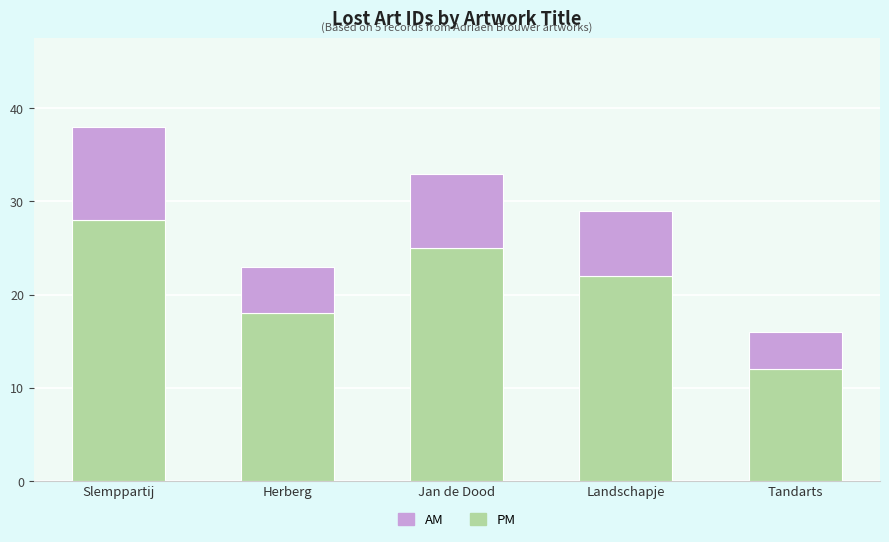

What is the highest value of the PM series?

28